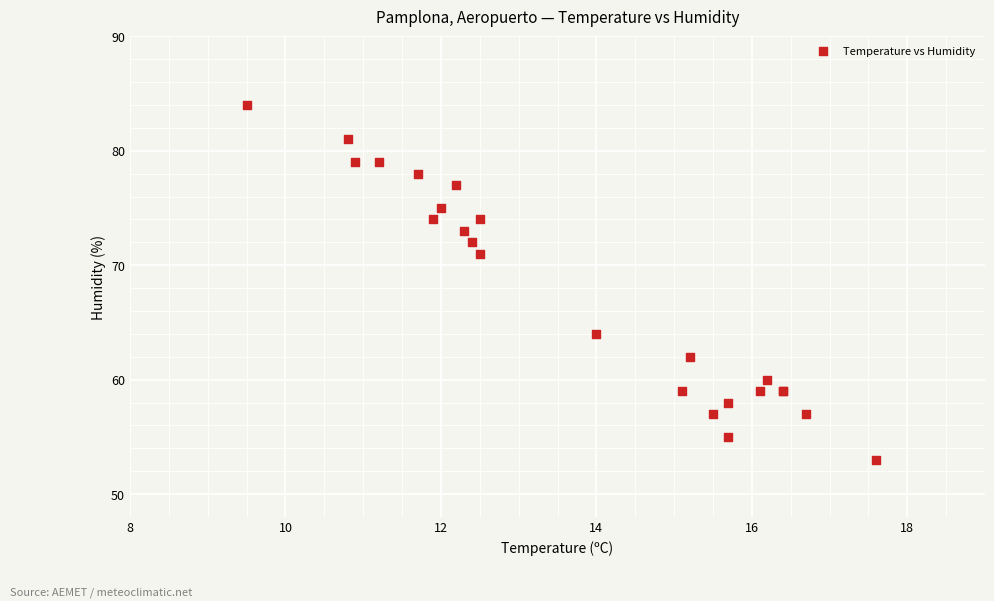

What Y value in the scatter plot is closest to 68?

71